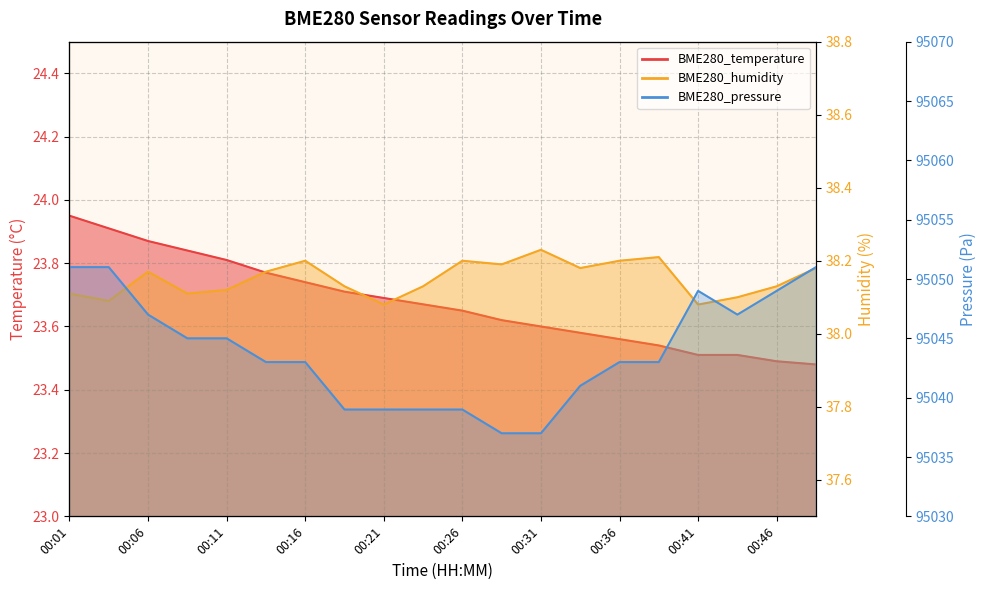

Reading right to left, list all the values displayed in this chart.

BME280_temperature: 00:49=23.5	00:46=23.5	00:44=23.5	00:41=23.5	00:39=23.5	00:36=23.6	00:34=23.6	00:31=23.6	00:29=23.6	00:26=23.6	00:24=23.7	00:21=23.7	00:19=23.7	00:16=23.7	00:14=23.8	00:11=23.8	00:09=23.8	00:06=23.9	00:04=23.9	00:01=23.9
BME280_humidity: 00:49=38.2	00:46=38.1	00:44=38.1	00:41=38.1	00:39=38.2	00:36=38.2	00:34=38.2	00:31=38.2	00:29=38.2	00:26=38.2	00:24=38.1	00:21=38.1	00:19=38.1	00:16=38.2	00:14=38.2	00:11=38.1	00:09=38.1	00:06=38.2	00:04=38.1	00:01=38.1
BME280_pressure: 00:49=95051.0	00:46=95049.0	00:44=95047.0	00:41=95049.0	00:39=95043.0	00:36=95043.0	00:34=95041.0	00:31=95037.0	00:29=95037.0	00:26=95039.0	00:24=95039.0	00:21=95039.0	00:19=95039.0	00:16=95043.0	00:14=95043.0	00:11=95045.0	00:09=95045.0	00:06=95047.0	00:04=95051.0	00:01=95051.0